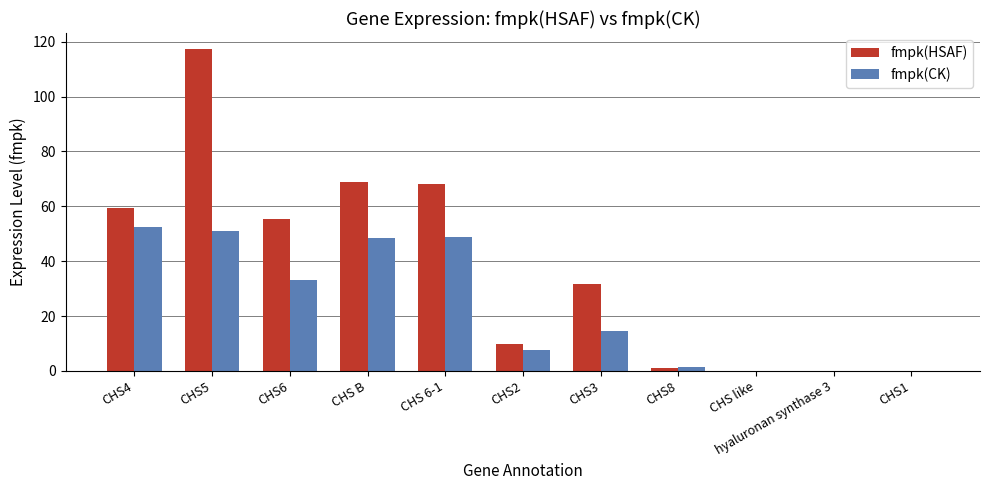

What is the greatest value displayed?

117.3